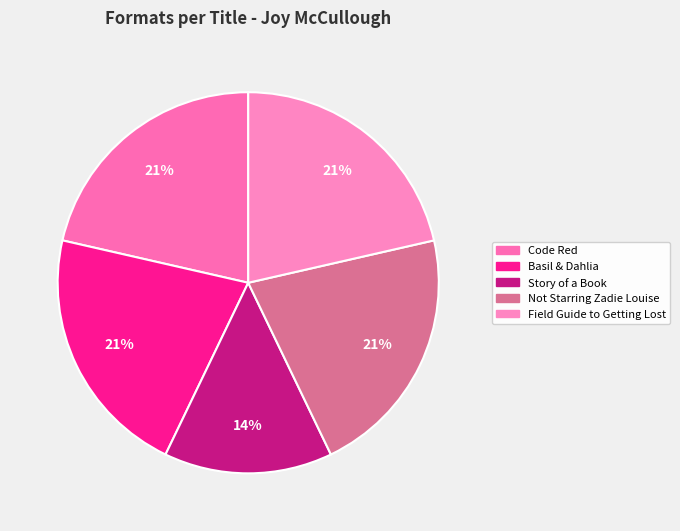

How many segments does this pie chart have?

5